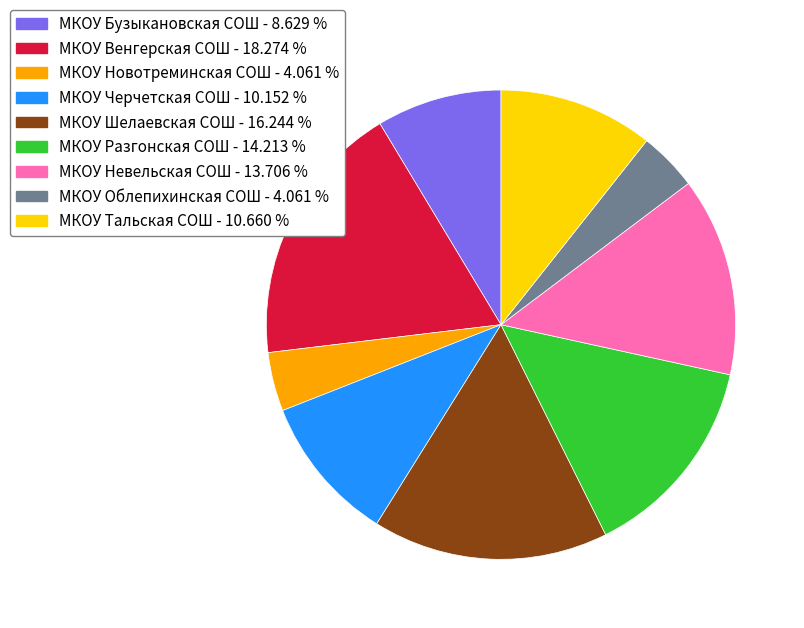

Which slice is the largest?

МКОУ Венгерская СОШ